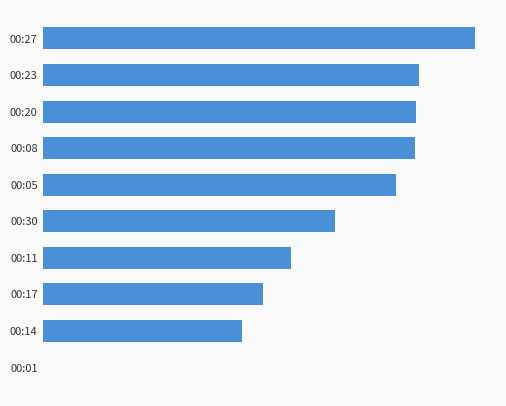

Are the bars horizontal?

Yes